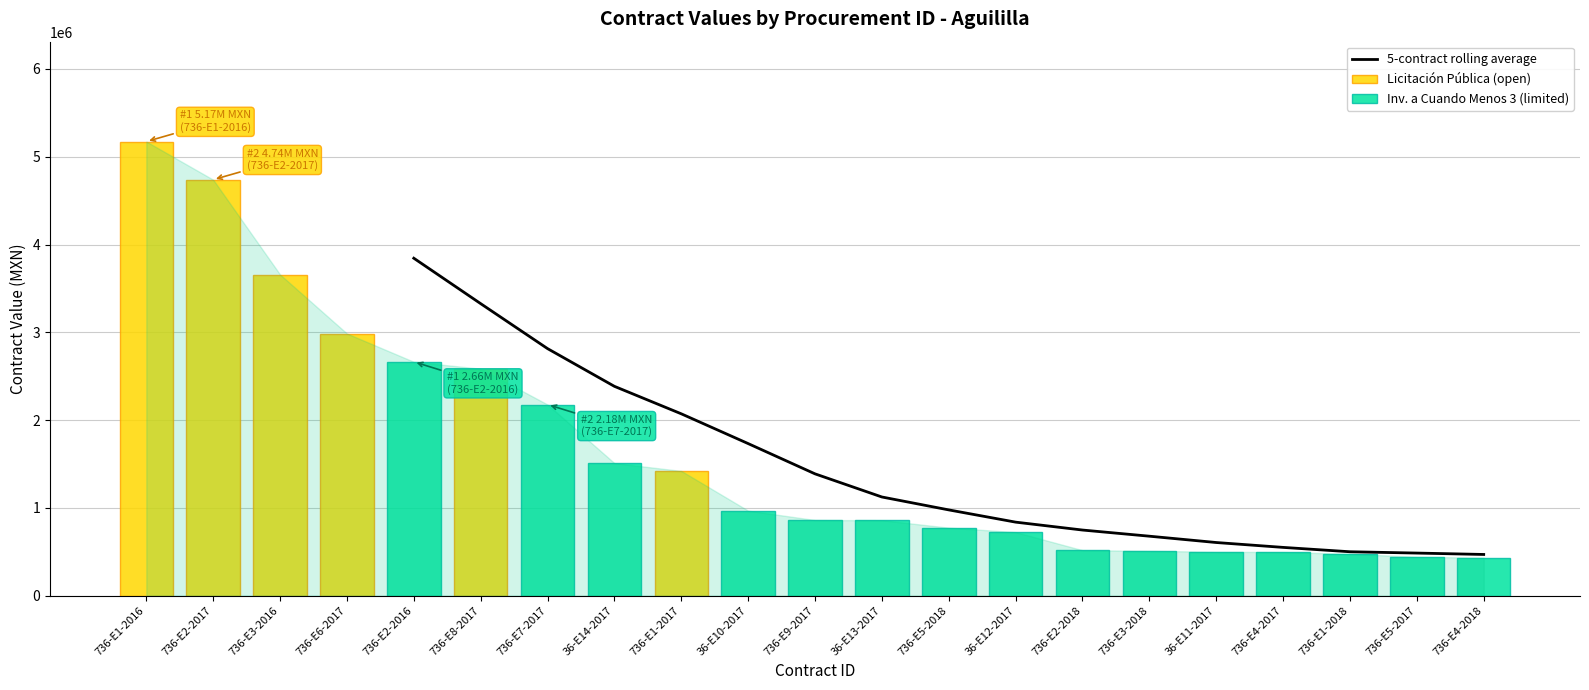

What is the minimum value for 5-contract rolling average?

468438.9